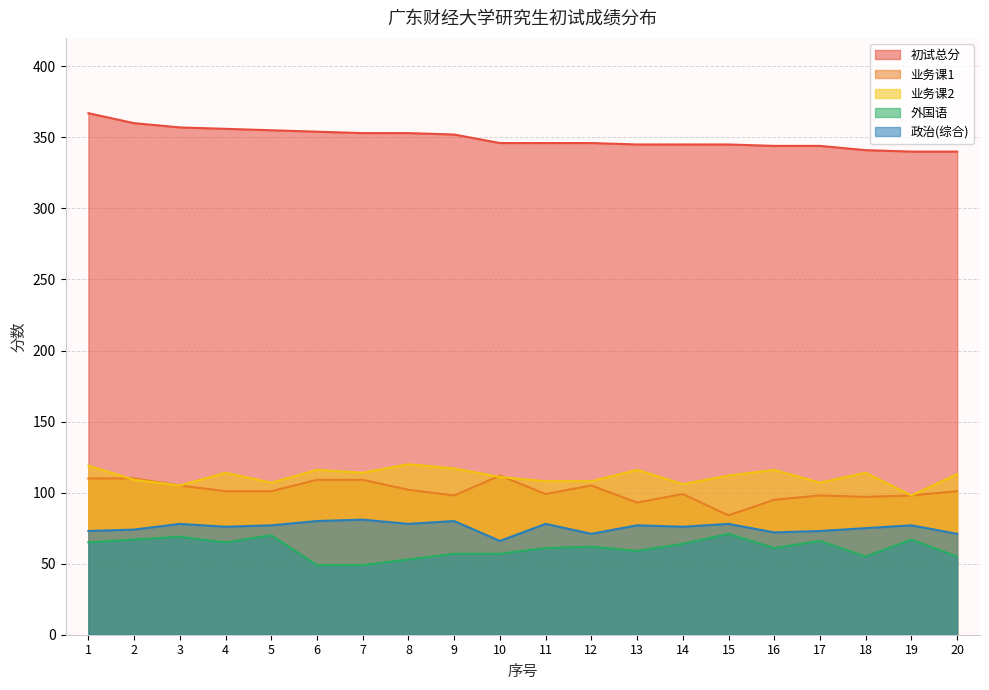

Between 15 and 10, which is larger?

10